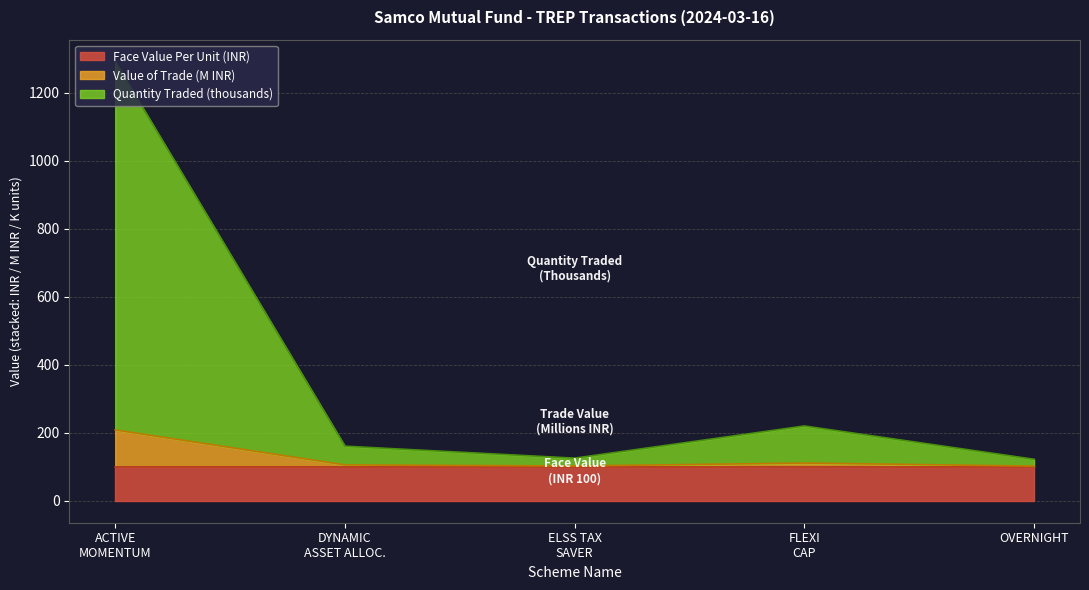

What is the maximum value for Face Value Per Unit (INR)?

100.0